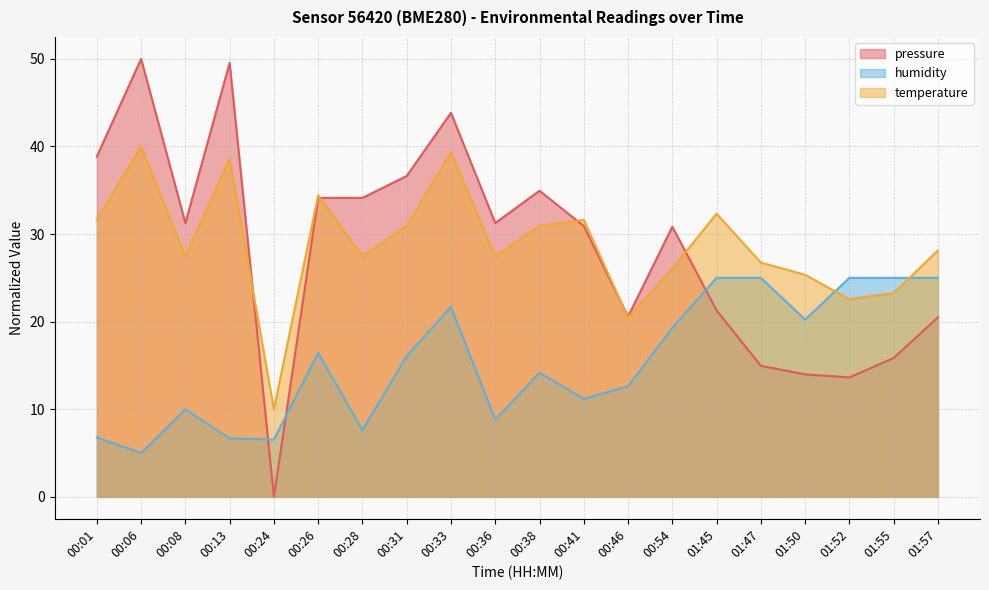

Is it true that pressure equals 70.6 at 00:06?

False